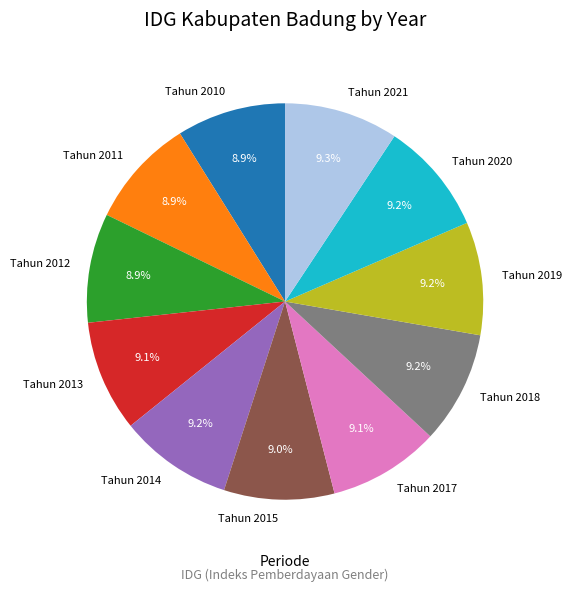

The Tahun 2017 slice represents 1% of the pie. True or false?

False